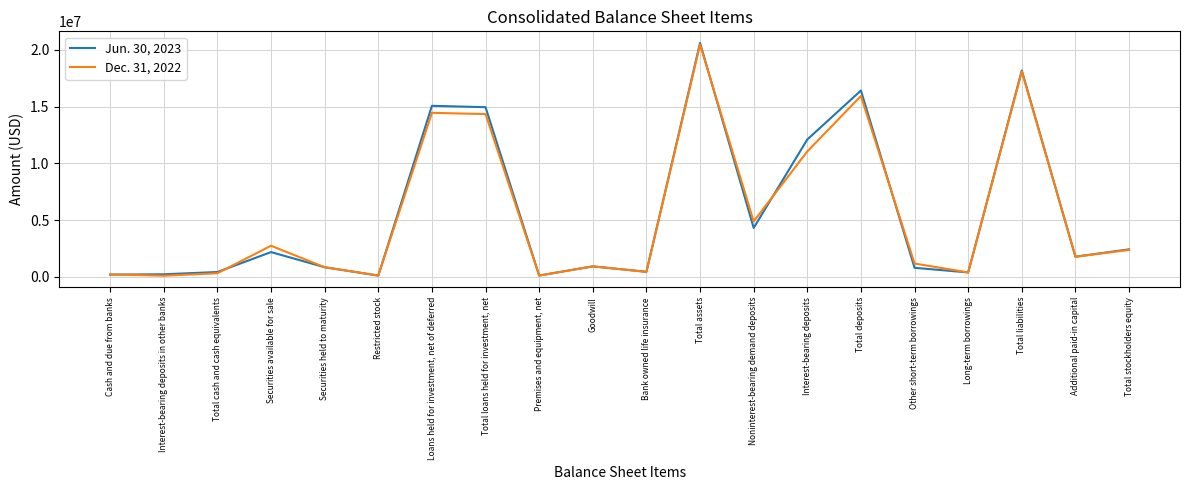

What is the sum of all Jun. 30, 2023 values?

112492883